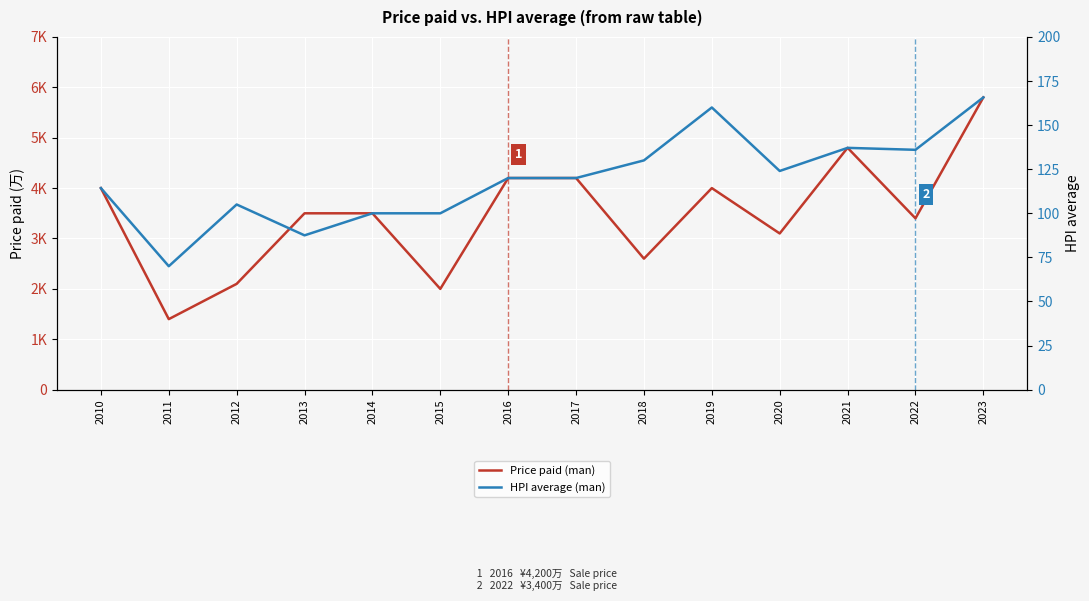

What is the sum of all HPI average (man) values?

1669.6